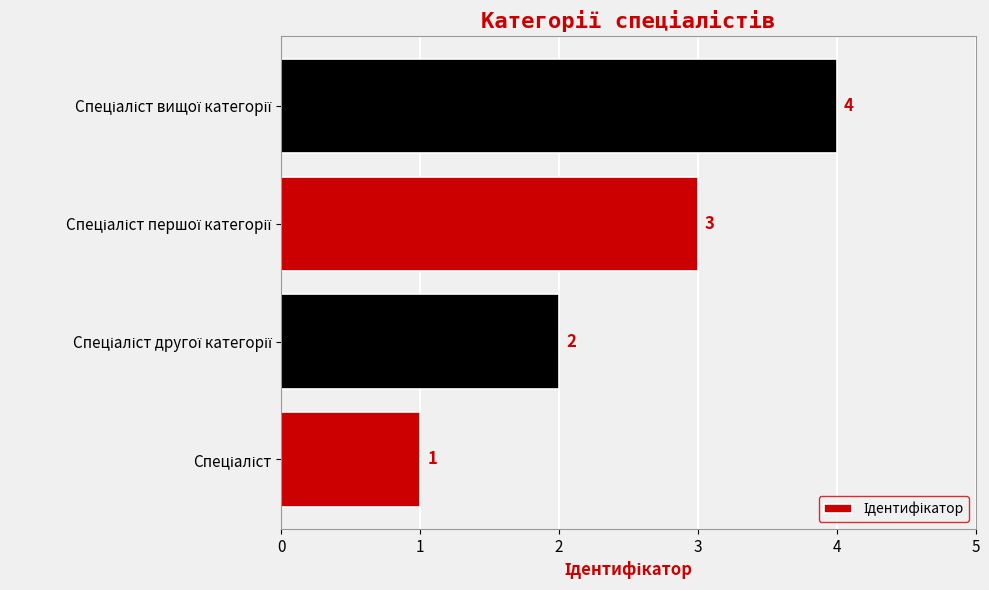

Does the chart contain any negative values?

No